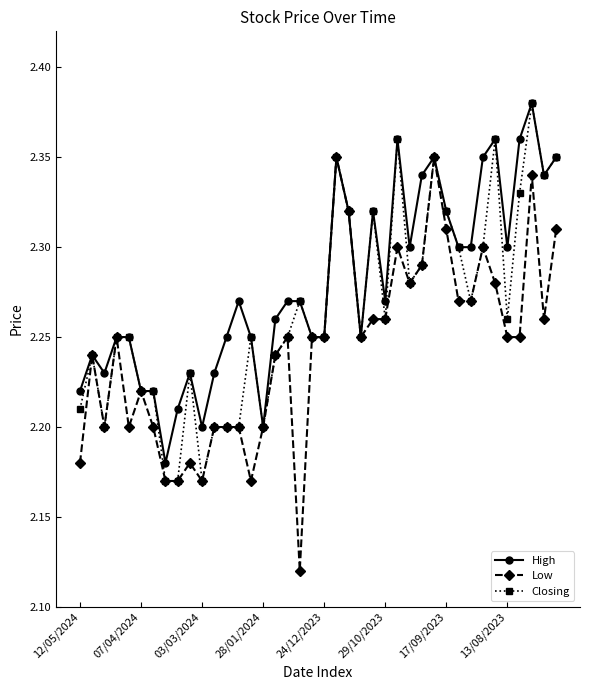

How many lines are shown in the chart?

3